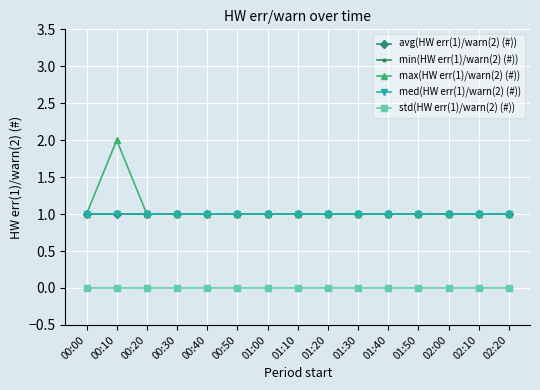

Is this an area chart (filled region under the line)?

No